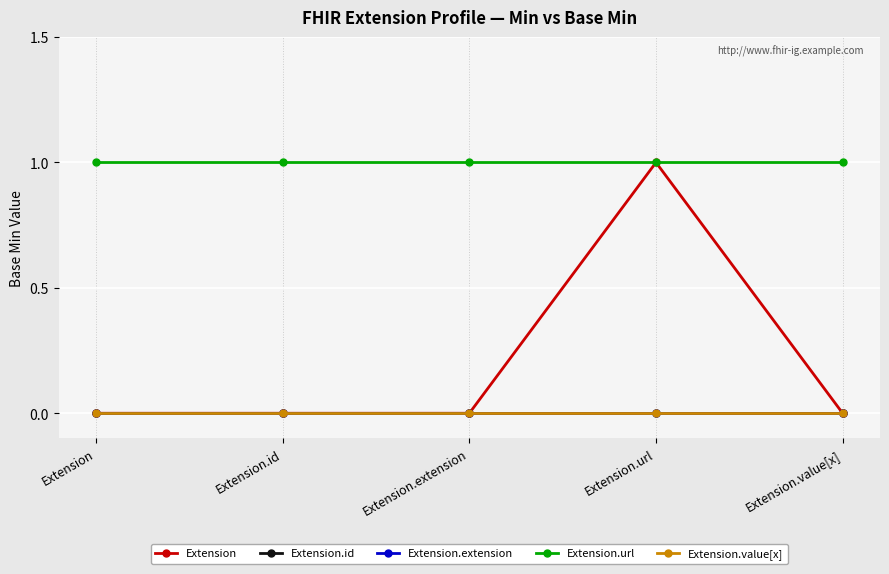

True or false: Extension.value[x] has more than 1 points higher than both neighbors.

False